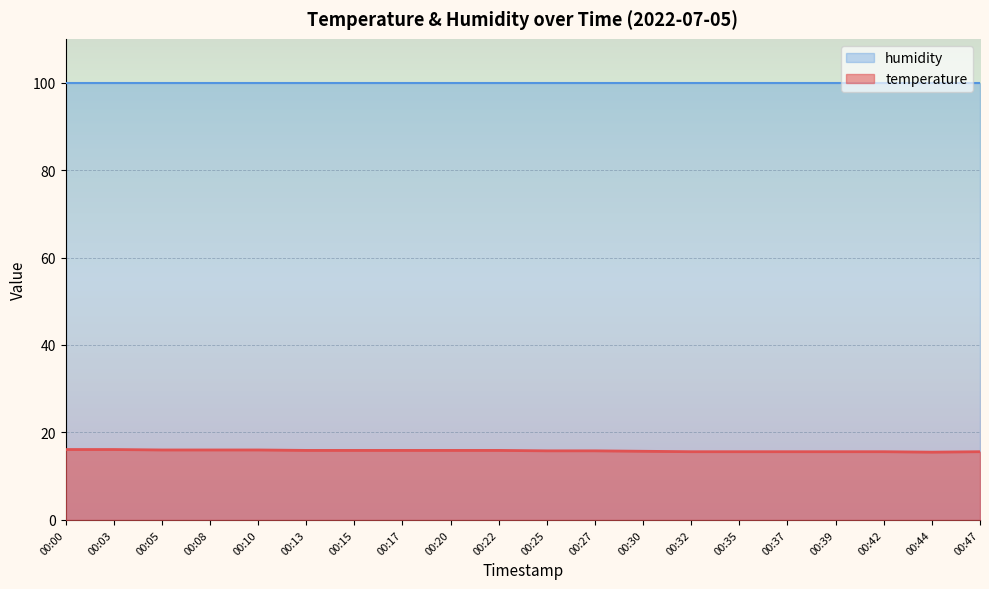

What is the greatest value displayed?

99.9